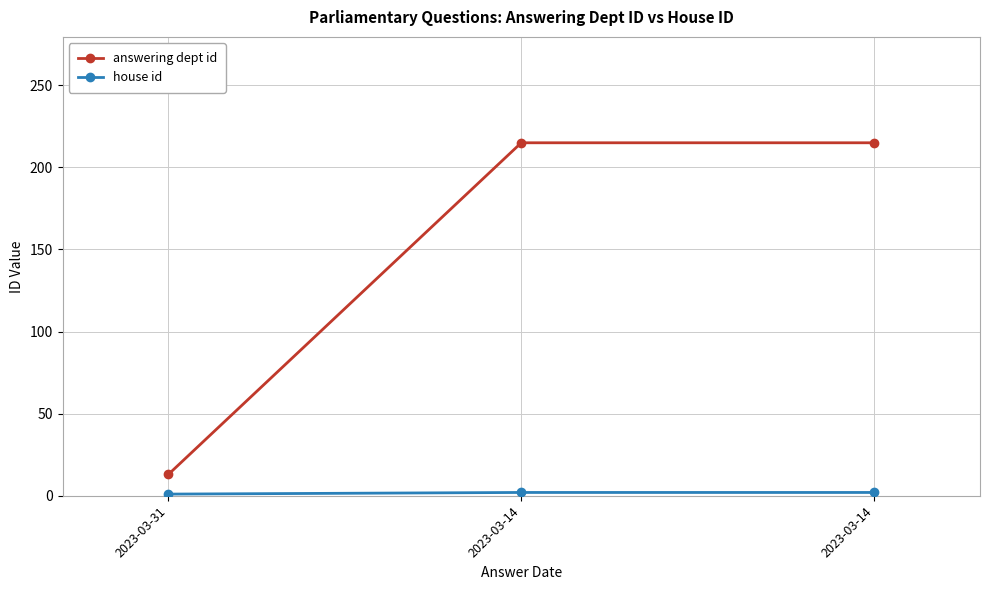

True or false: answering dept id has a value of 13 at 2023-03-31.

True